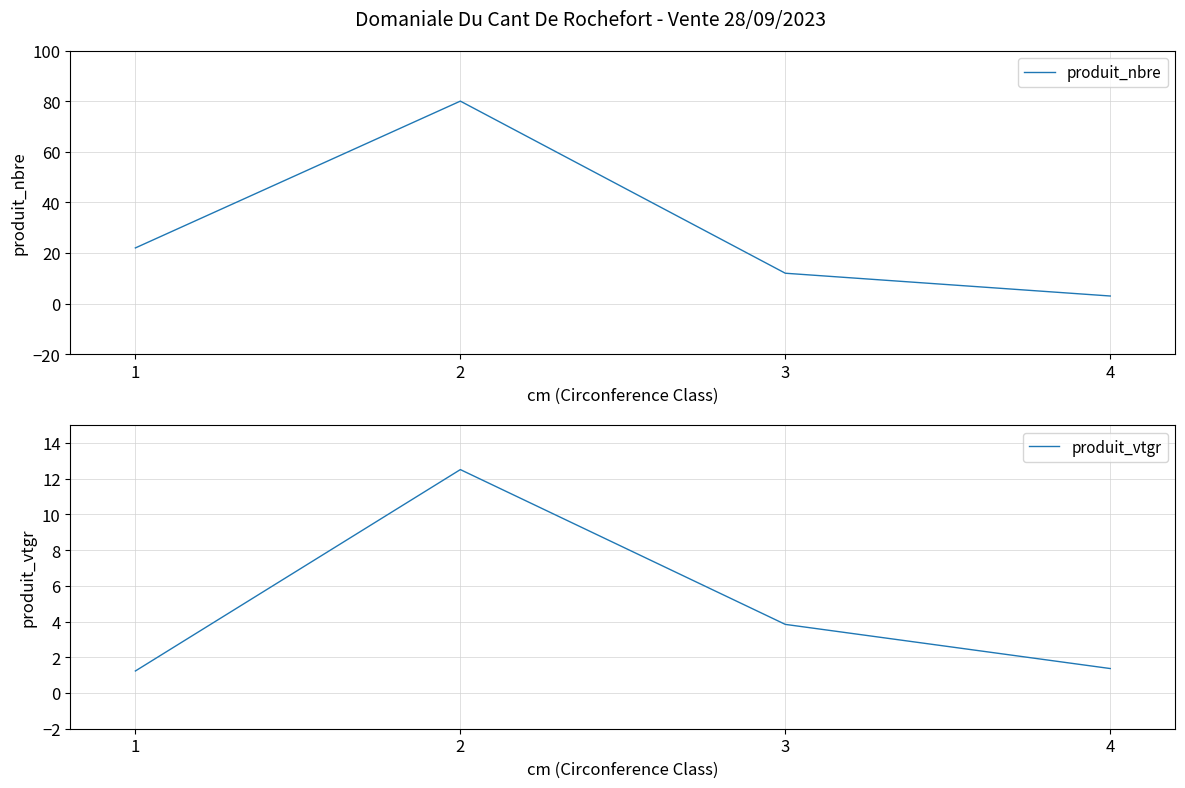

Reading left to right, list all the values displayed in this chart.

produit_nbre: 1=22.0	2=80.0	3=12.0	4=3.0
produit_vtgr: 1=1.2	2=12.5	3=3.8	4=1.4